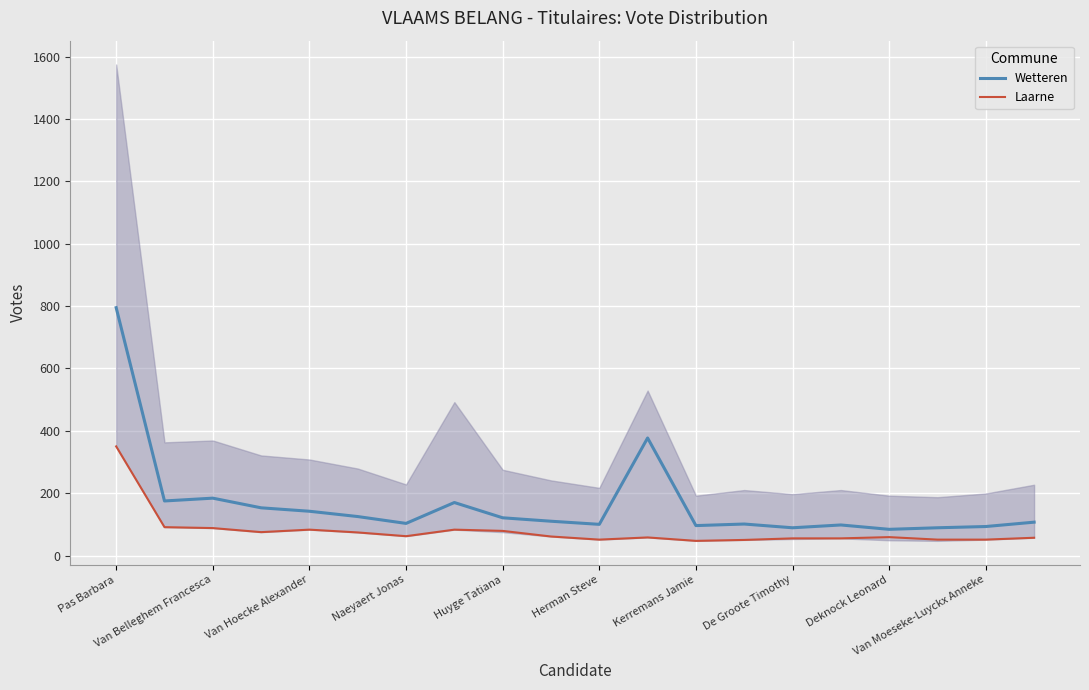

How many categories are shown in the chart?

20